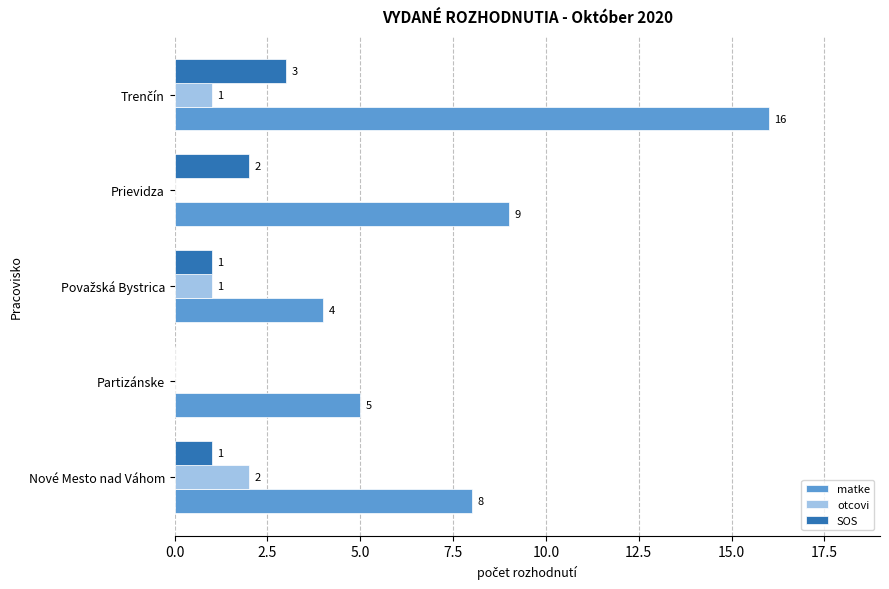

What is the greatest value displayed?

16